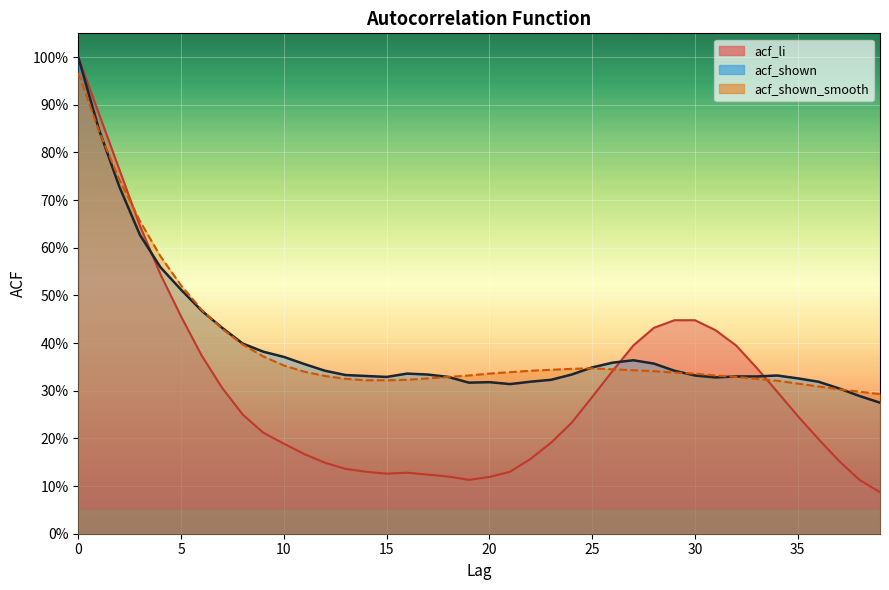

Read the acf_shown value at 34.

0.3